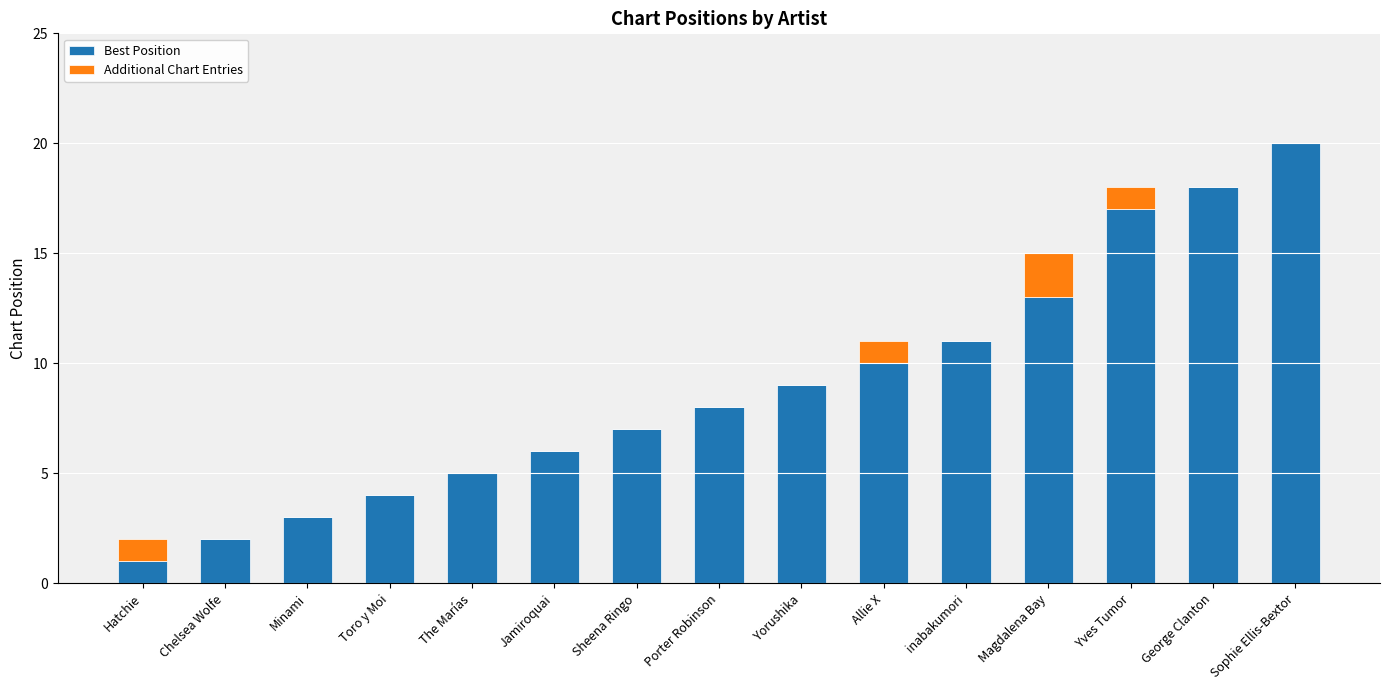

What is the sum of all Best Position values?

134